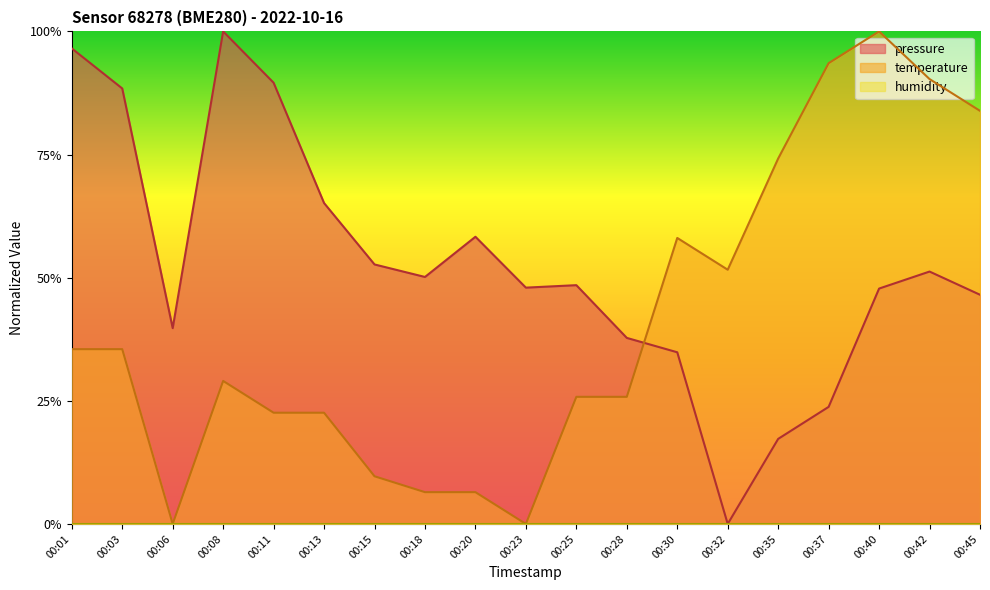

Reading left to right, what are all the values shown in this chart?

pressure: 1.0	0.9	0.4	1.0	0.9	0.7	0.5	0.5	0.6	0.5	0.5	0.4	0.3	0.0	0.2	0.2	0.5	0.5	0.5
temperature: 0.4	0.4	0.0	0.3	0.2	0.2	0.1	0.1	0.1	0.0	0.3	0.3	0.6	0.5	0.7	0.9	1.0	0.9	0.8